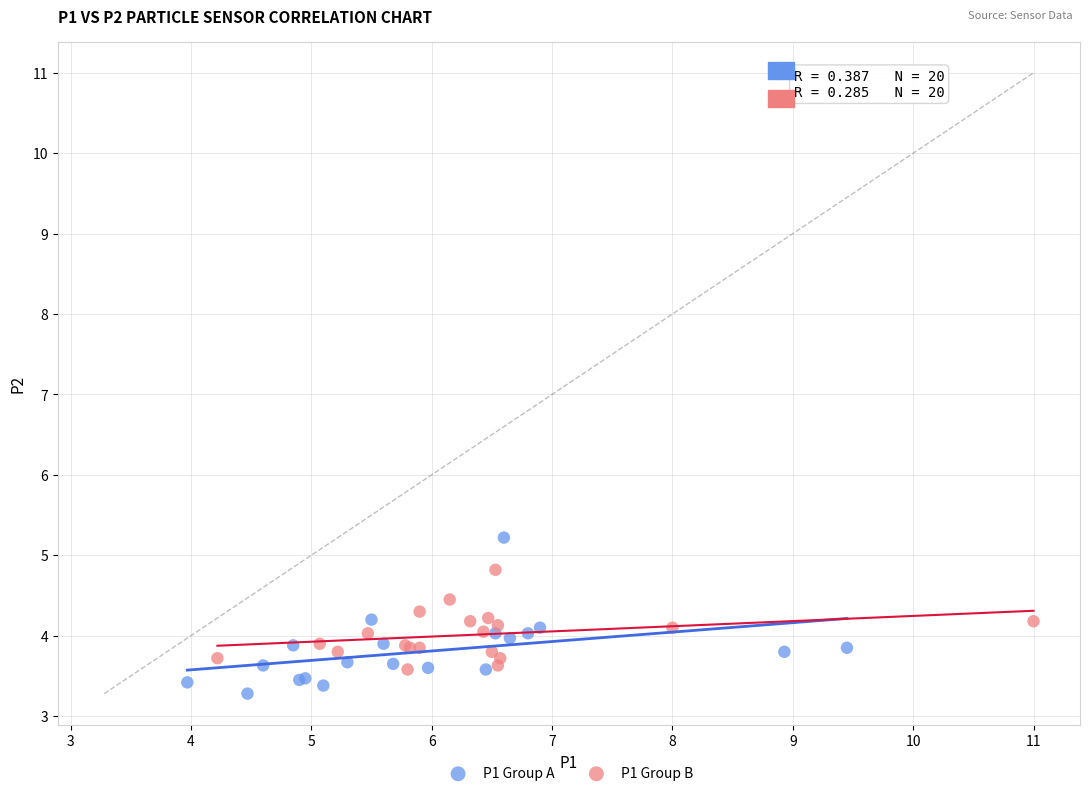

Which series reaches the maximum Y coordinate?

P1 Group A